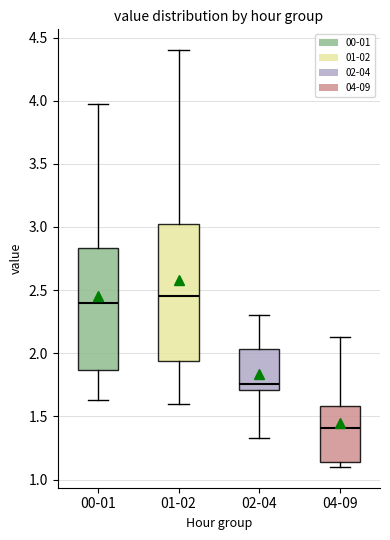

Reading left to right, read every box against the y-axis: the position of its median line, the range the box covers, and the ends of its whiskers. The values are not printed on the chart, so give them approximately, as read against the axis.

00-01: median 2.40, box 1.85 to 2.85, whiskers 1.65 to 3.95
01-02: median 2.45, box 1.95 to 3.05, whiskers 1.60 to 4.40
02-04: median 1.75, box 1.70 to 2.05, whiskers 1.35 to 2.30
04-09: median 1.40, box 1.15 to 1.60, whiskers 1.10 to 2.15